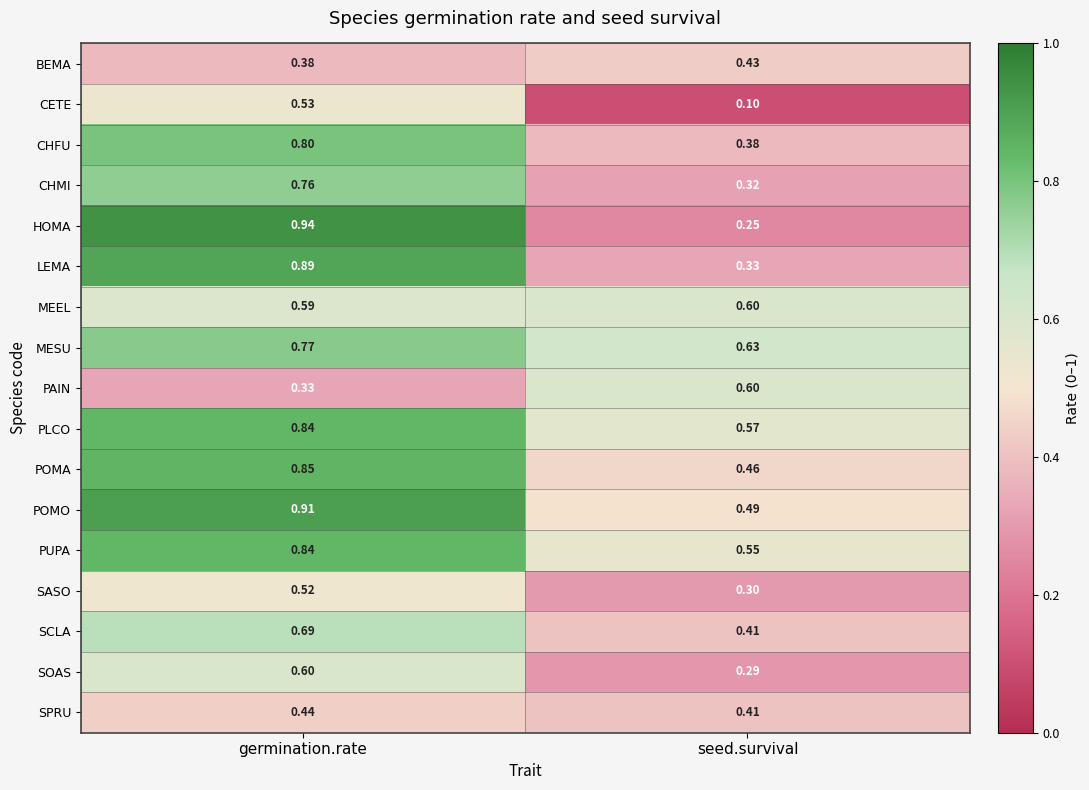

Where is SASO nearest to the value 0?

seed.survival